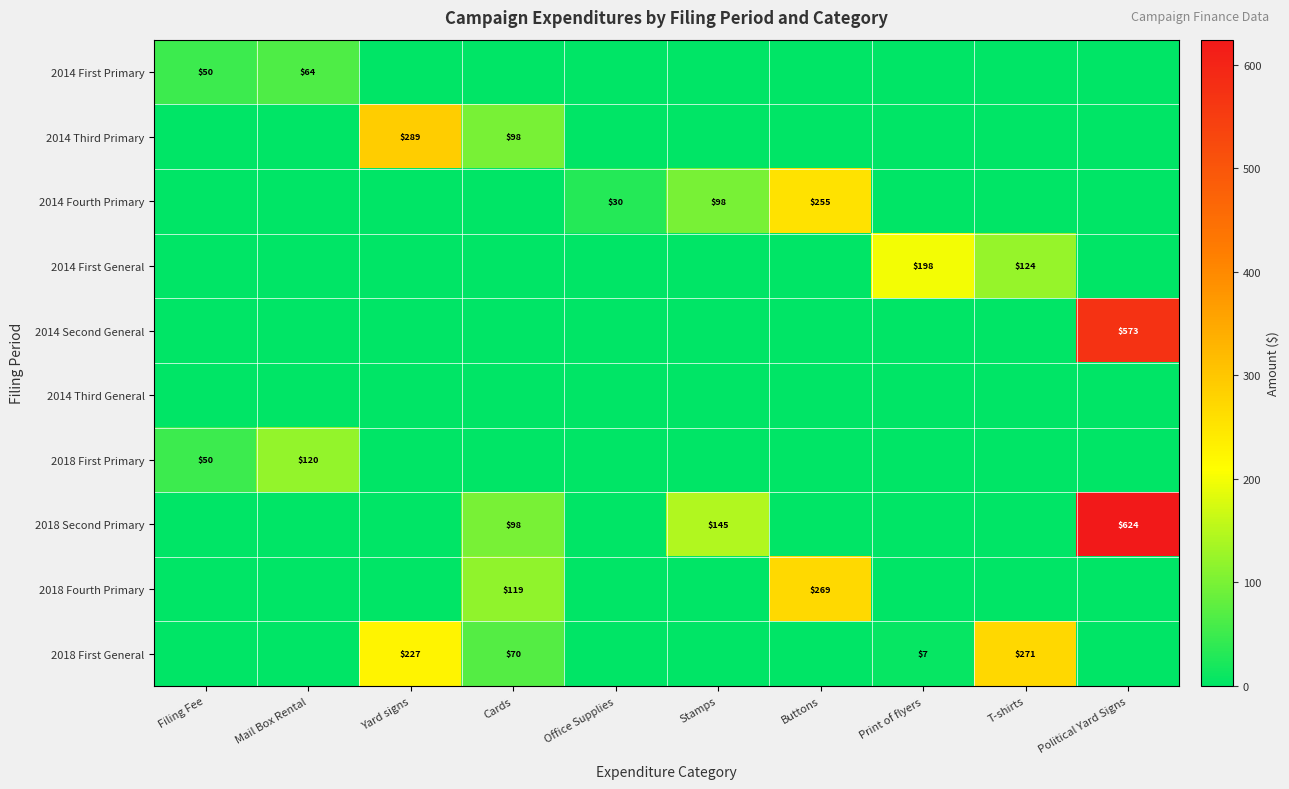

What is the greatest value displayed?

624.1